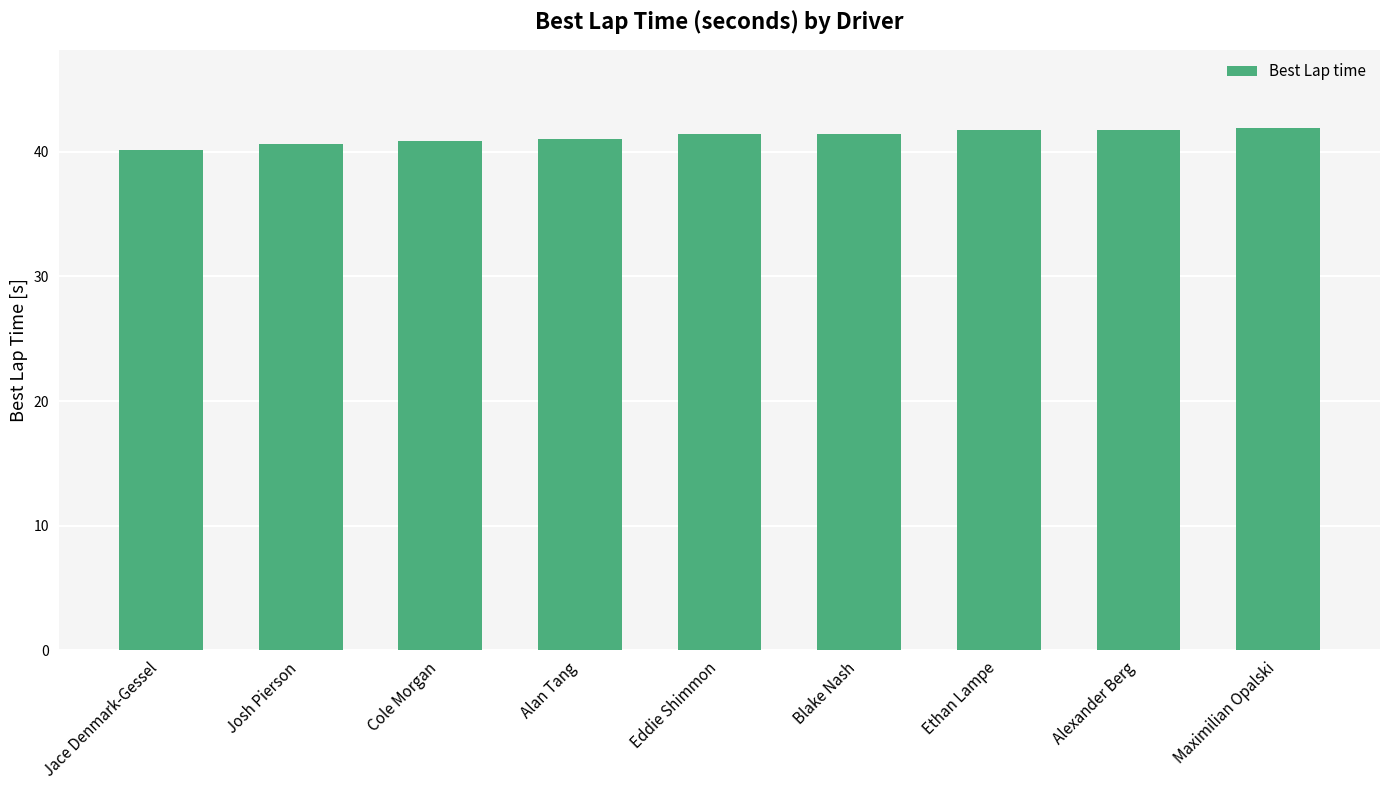

Approximately how many times larger is the value at Josh Pierson compared to Cole Morgan?

1.0